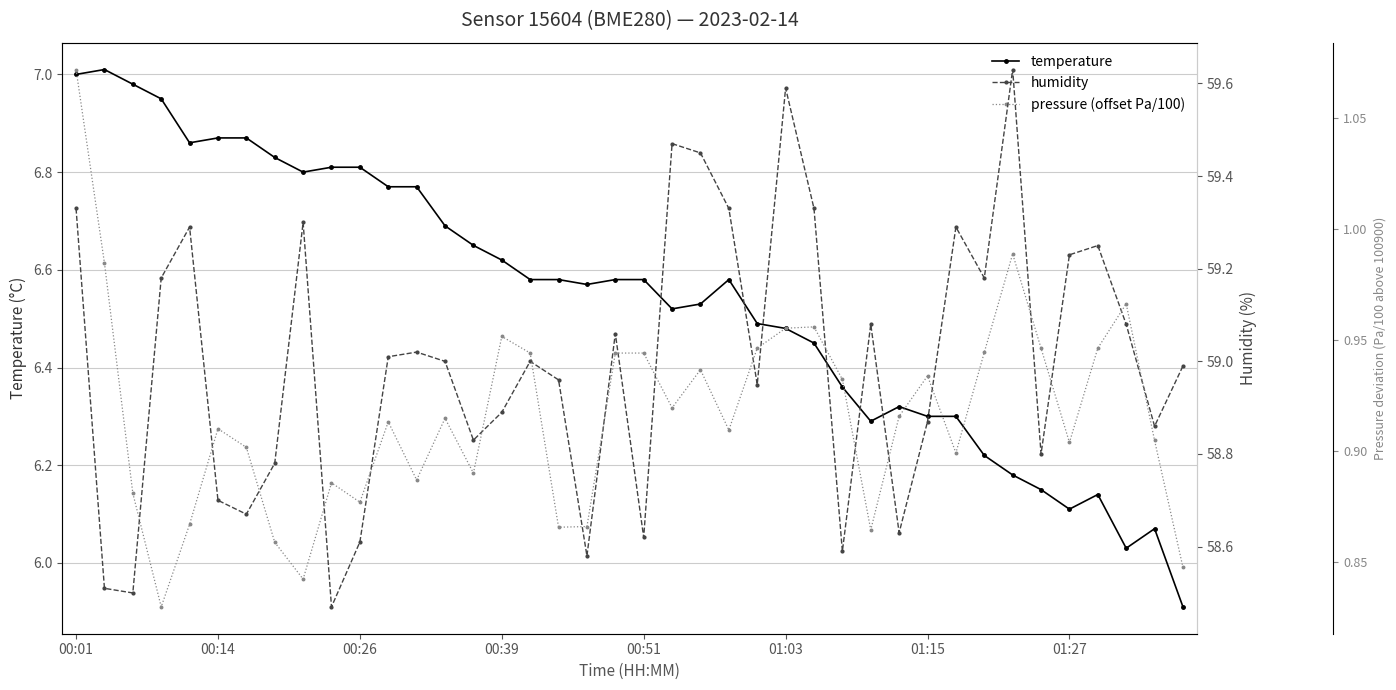

The temperature series shows 10.5 at 00:26. True or false?

False